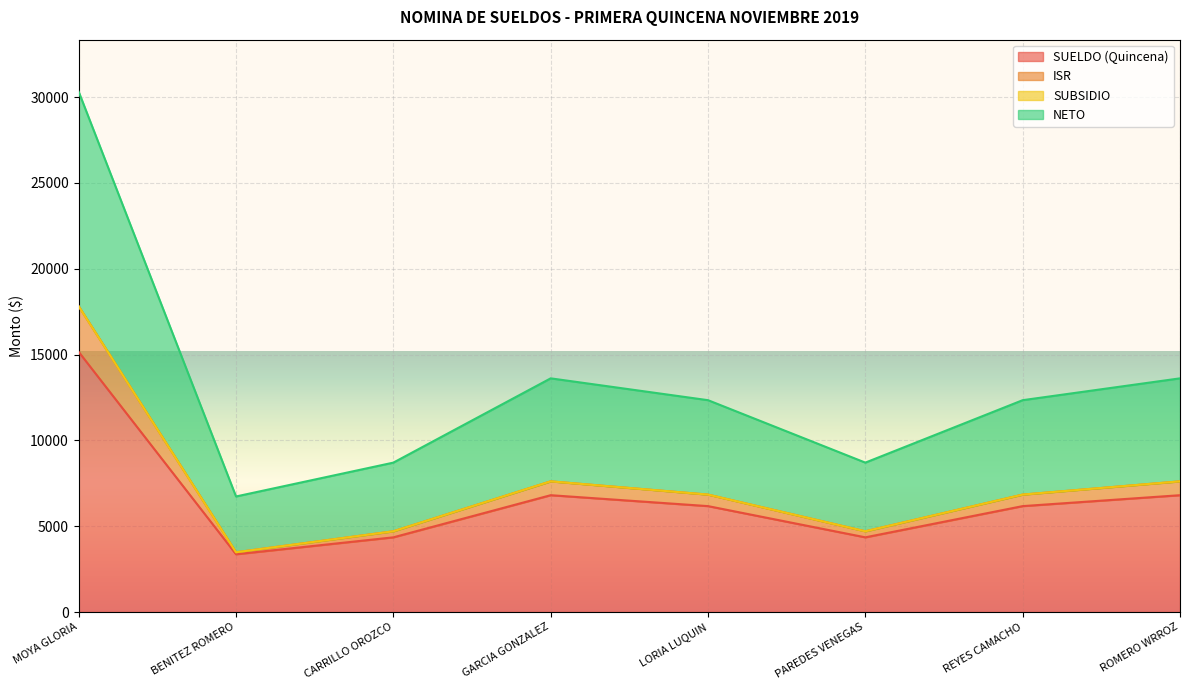

Which series has the widest spread of values?

NETO